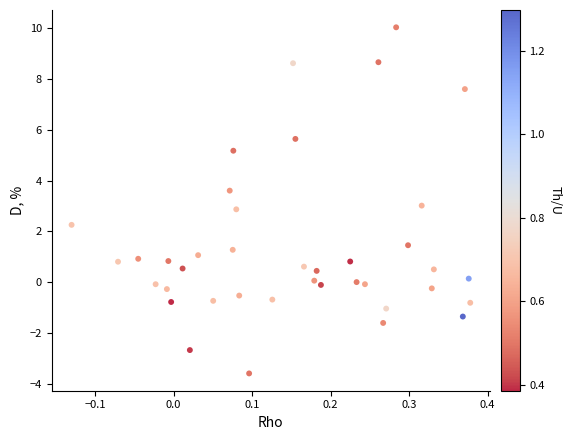

What is the range of X values (max minus min)?

0.5